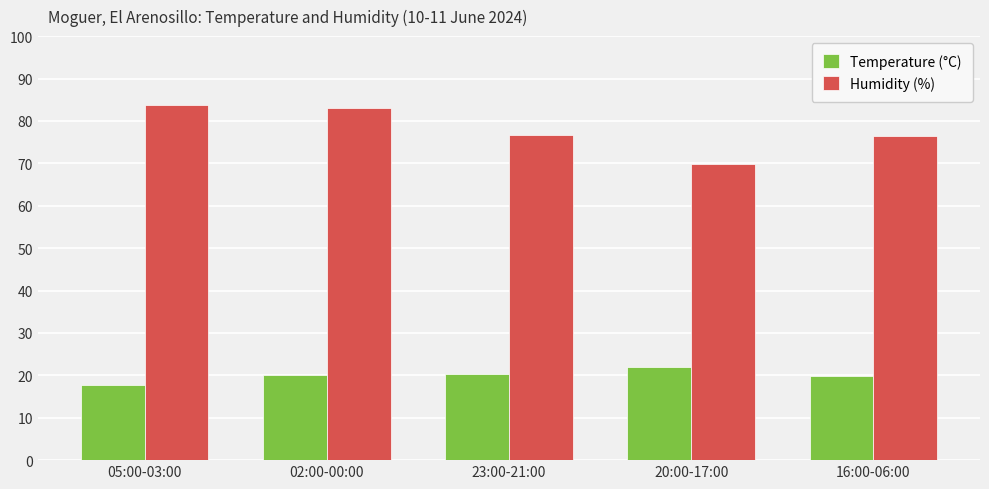

What is the sum of the Humidity (%) values at 05:00-03:00 and 02:00-00:00?

166.7